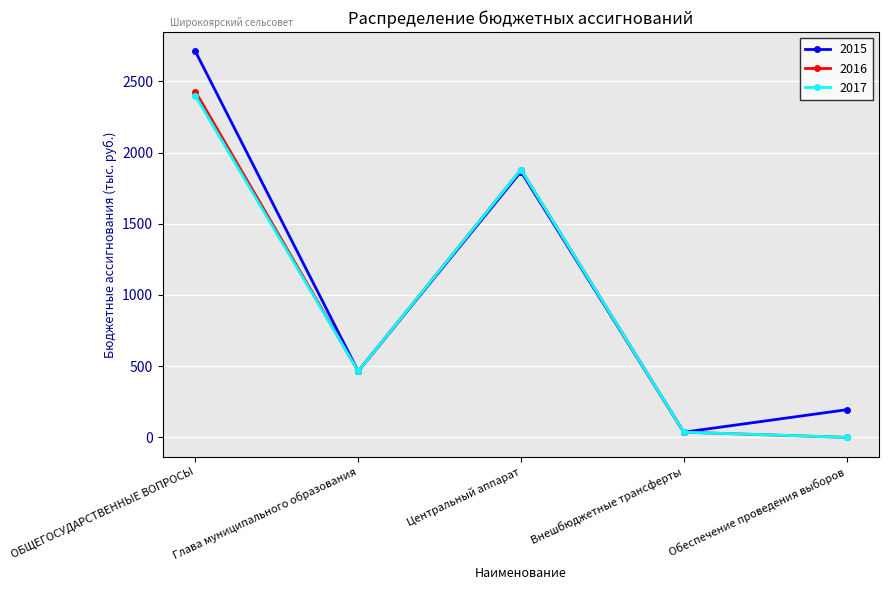

What is the total value across all series at ОБЩЕГОСУДАРСТВЕННЫЕ ВОПРОСЫ?

7540.0